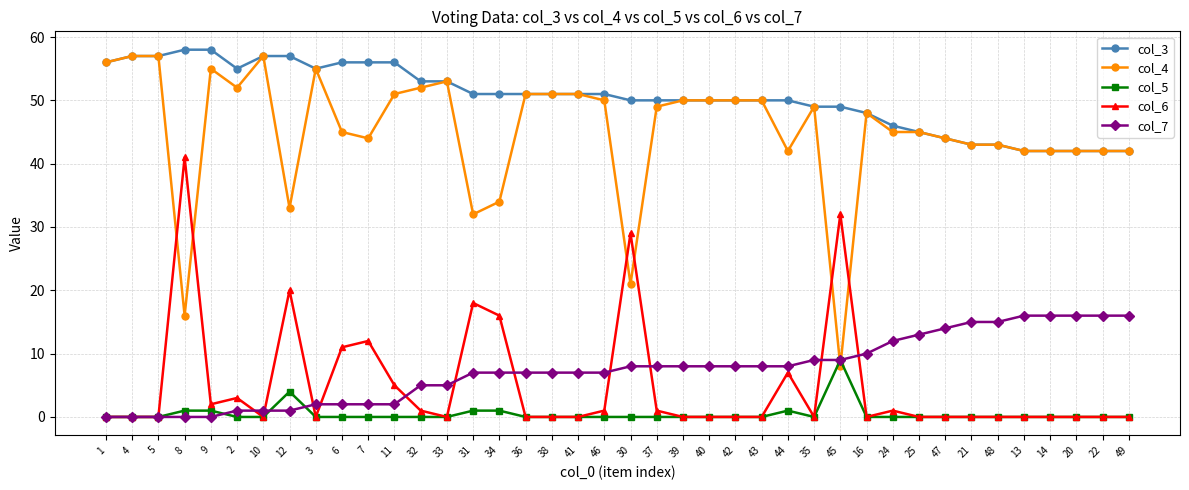

True or false: col_5 and col_3 cross at least once.

False